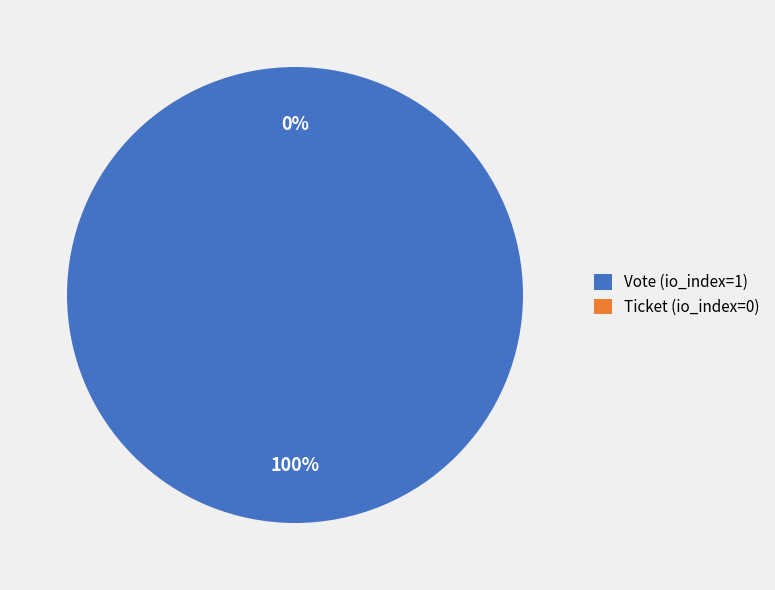

What is the largest slice in the pie chart?

Vote (io_index=1)